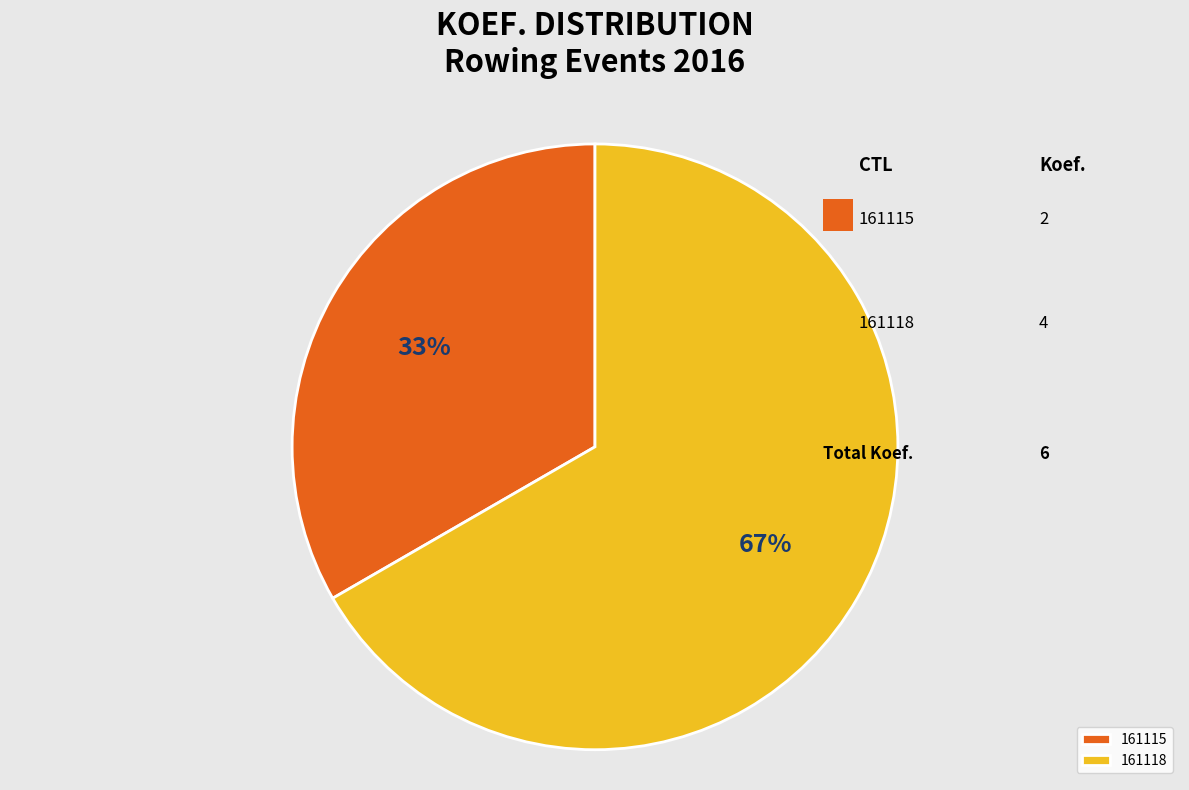

Is it true that 161115 is 33% of the pie?

True